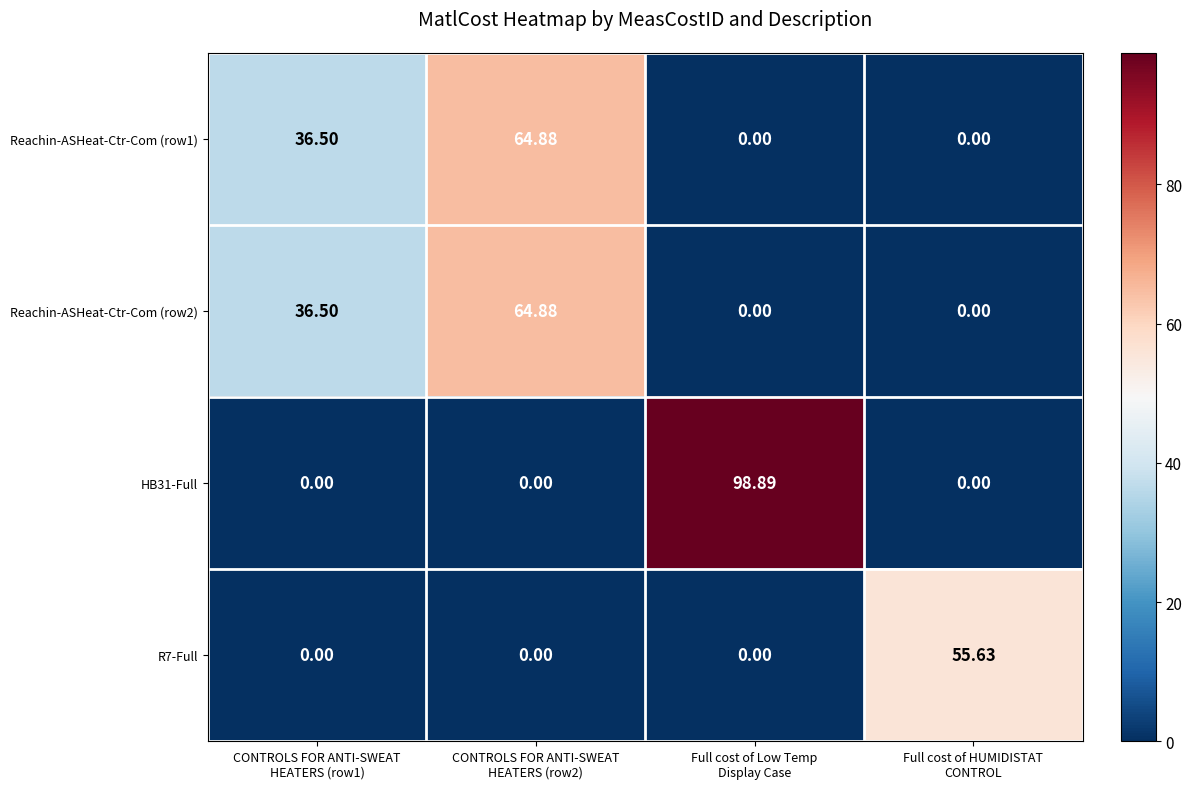

How many distinct data groups are displayed?

4